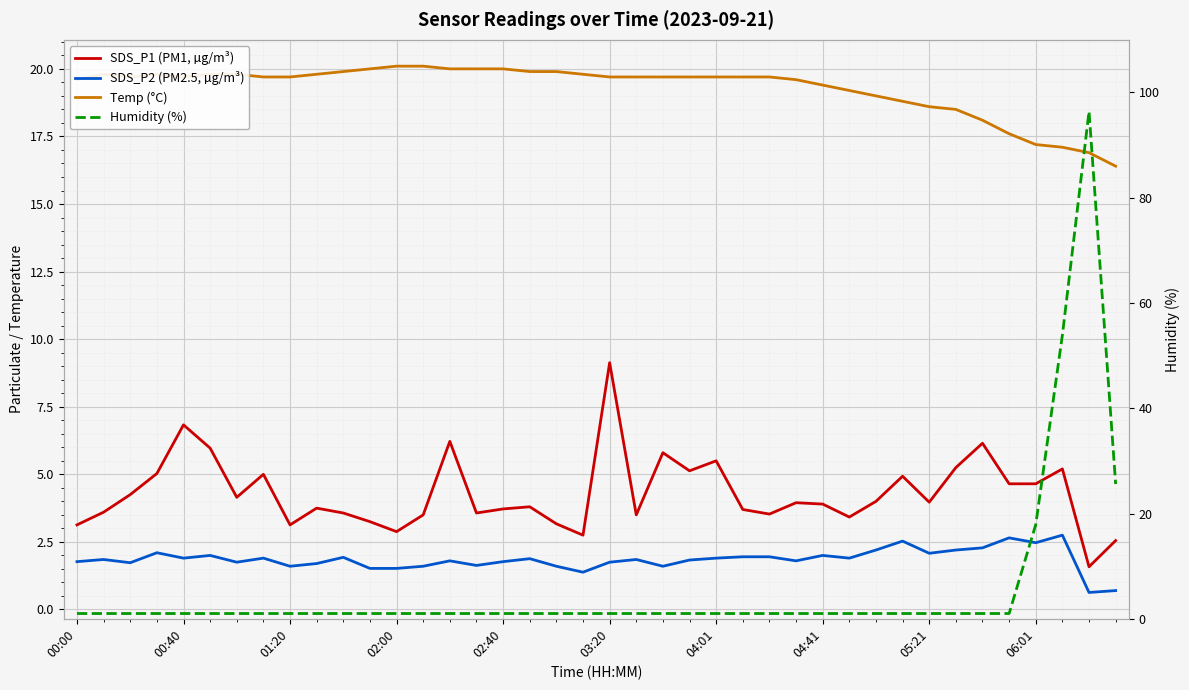

How many distinct data groups are displayed?

4